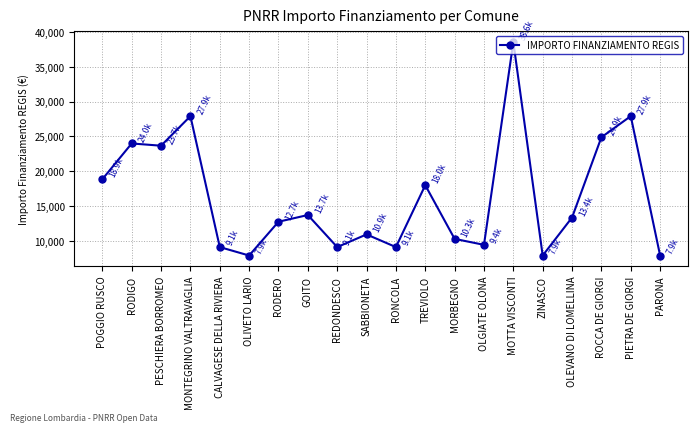

What is the sum of all values?

325254